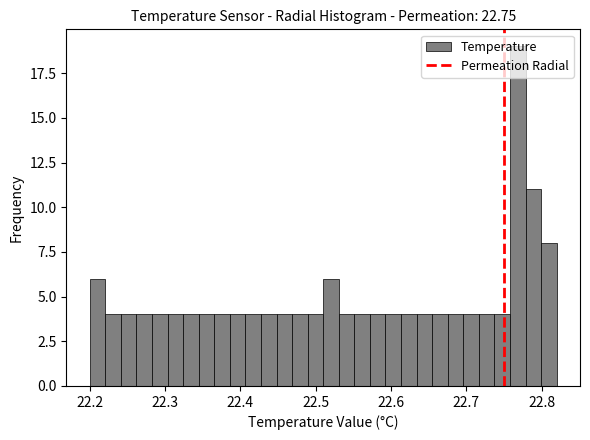

Read against the x-axis, roughly where is the centre of the tallest bar?

22.77